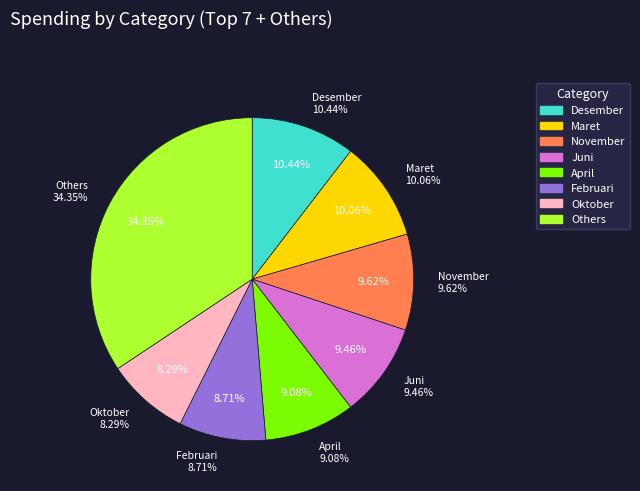

What percentage is the Desember slice, to the nearest percent?

10%